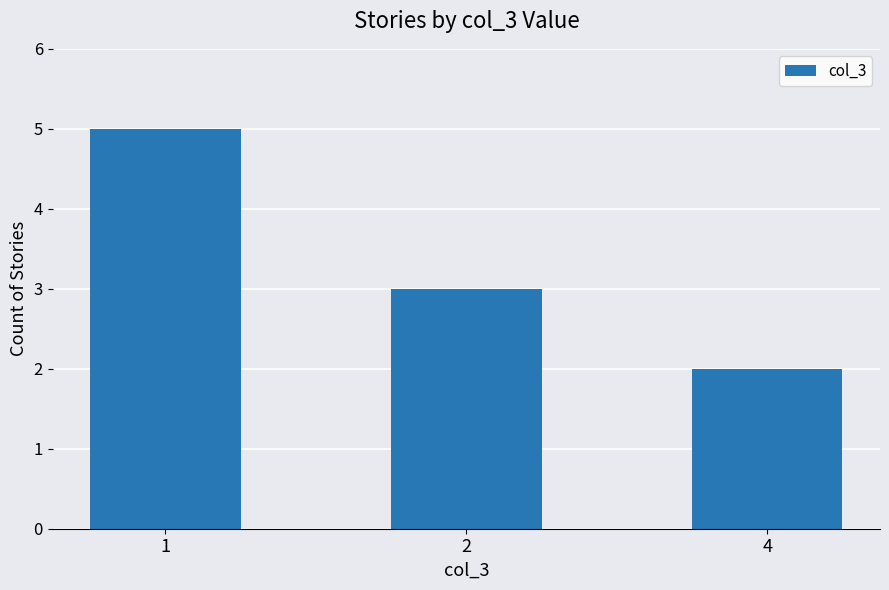

Does the chart contain stacked bars?

No